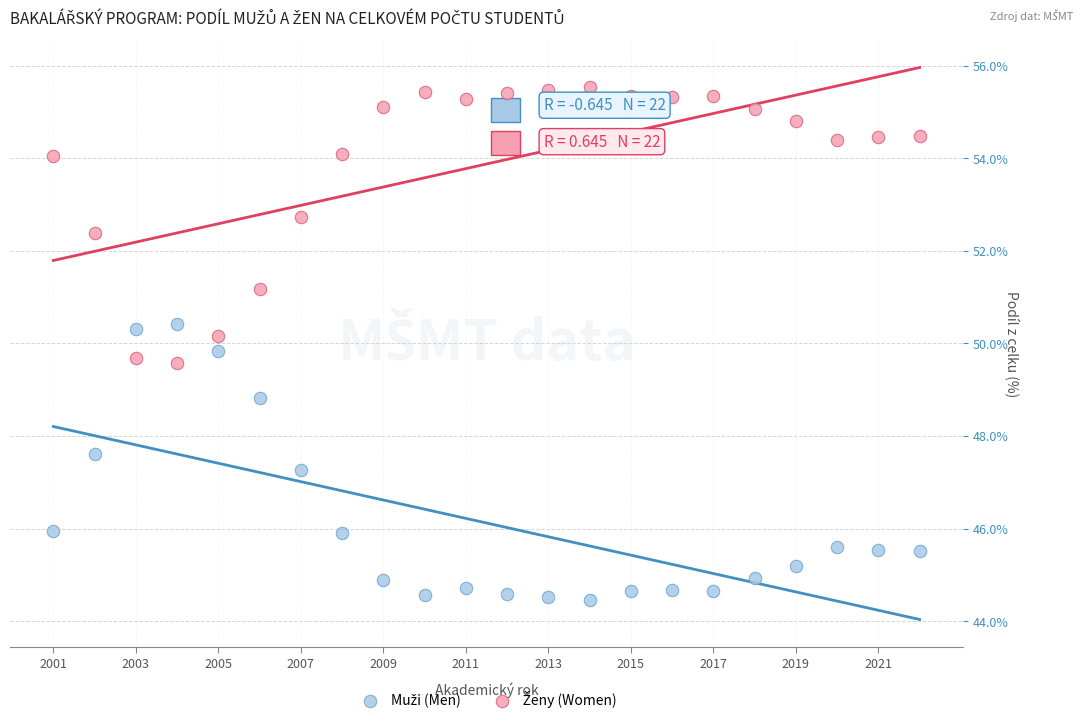

Across all data points, what is the range of Y values (max minus min)?

11.1